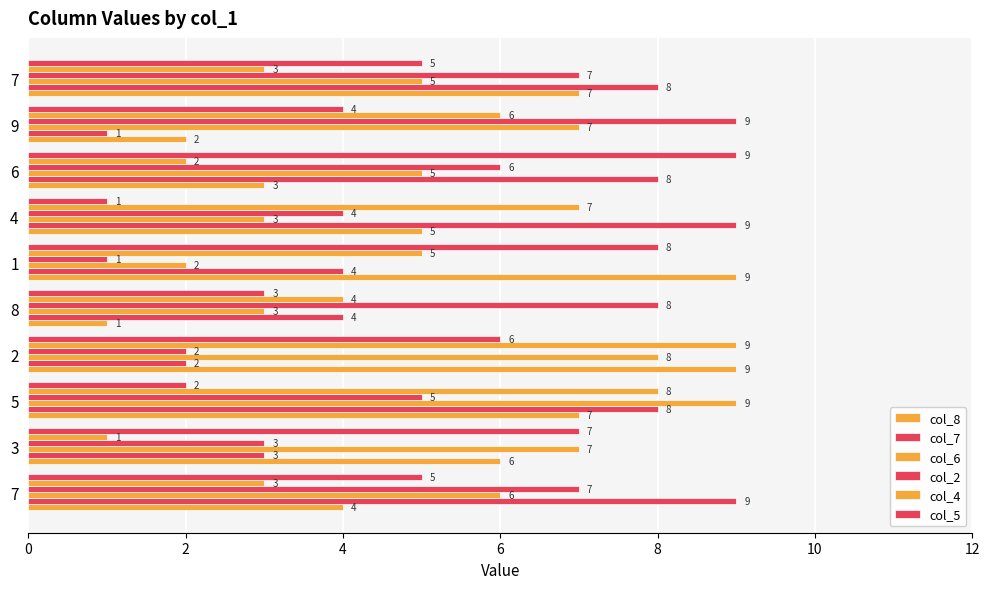

List the series in order of their peak value, highest first.

col_8, col_7, col_6, col_2, col_4, col_5